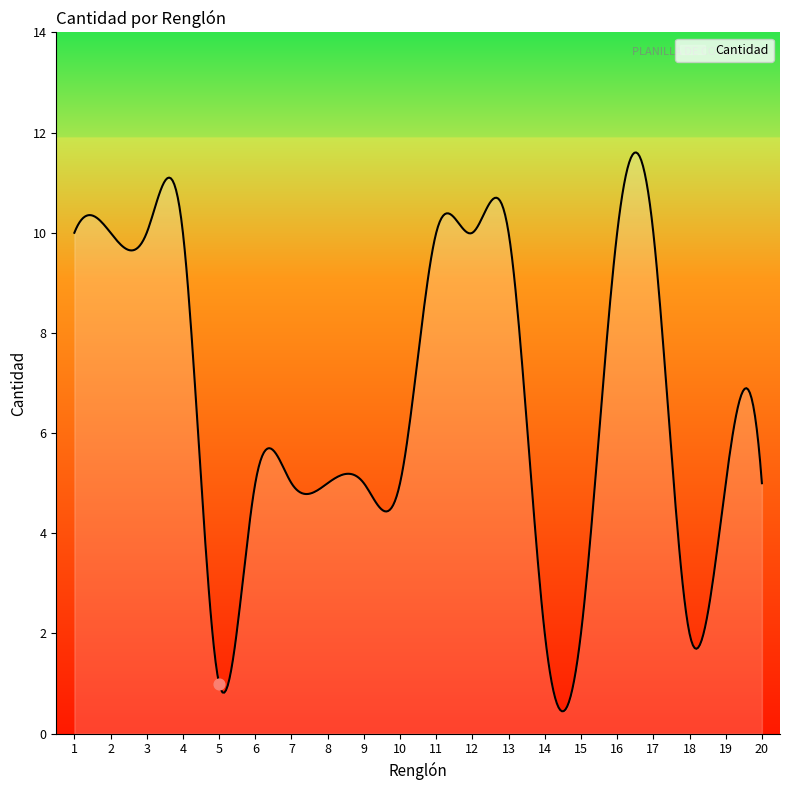

What is the minimum value shown in the chart?

0.4